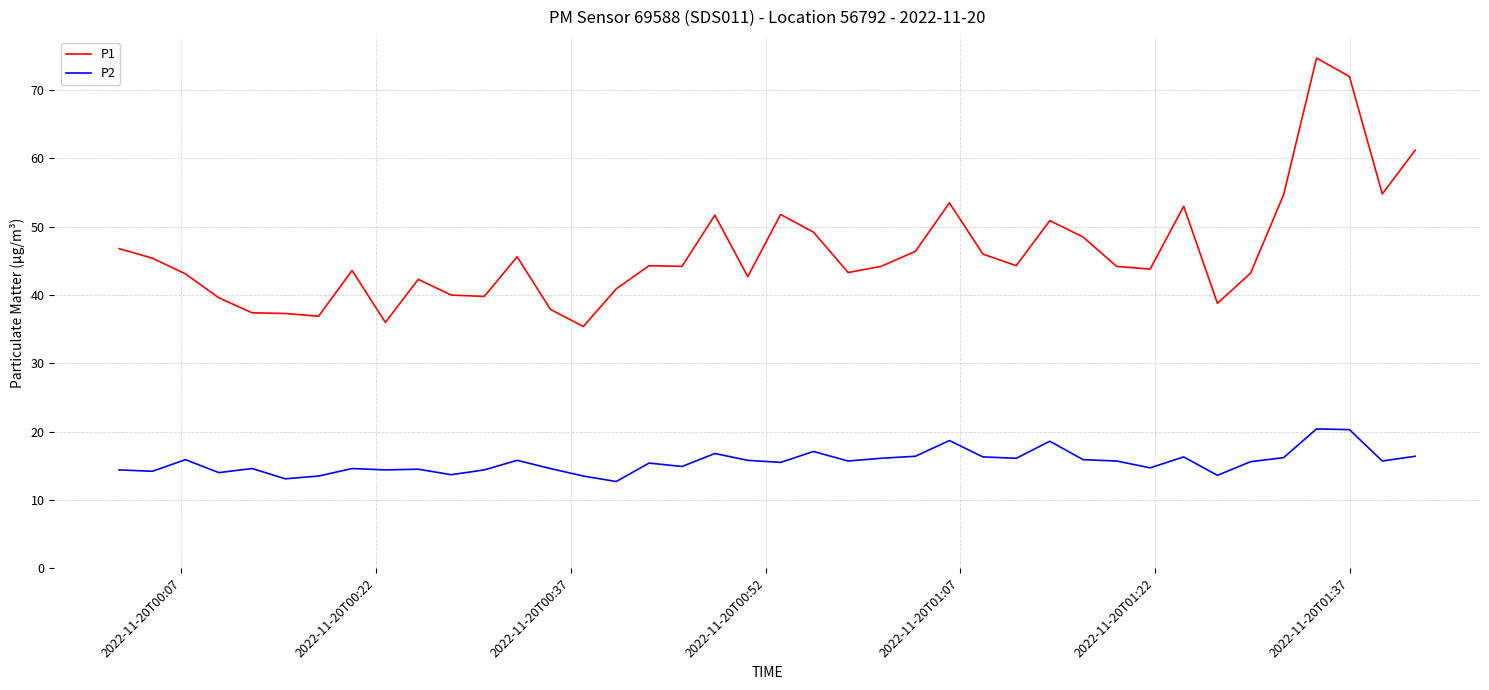

True or false: P1 and P2 cross at least once.

False